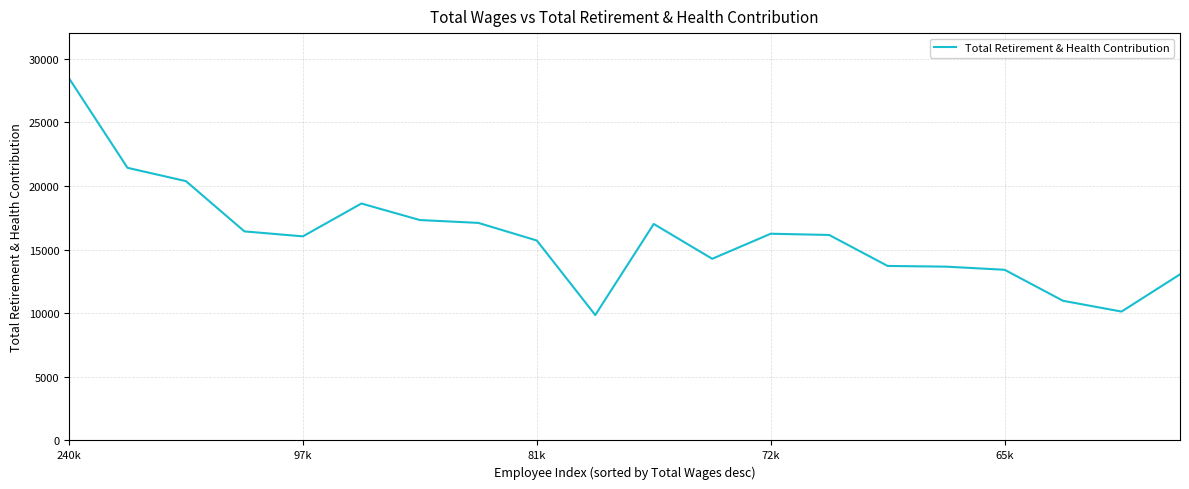

How many distinct data groups are displayed?

1